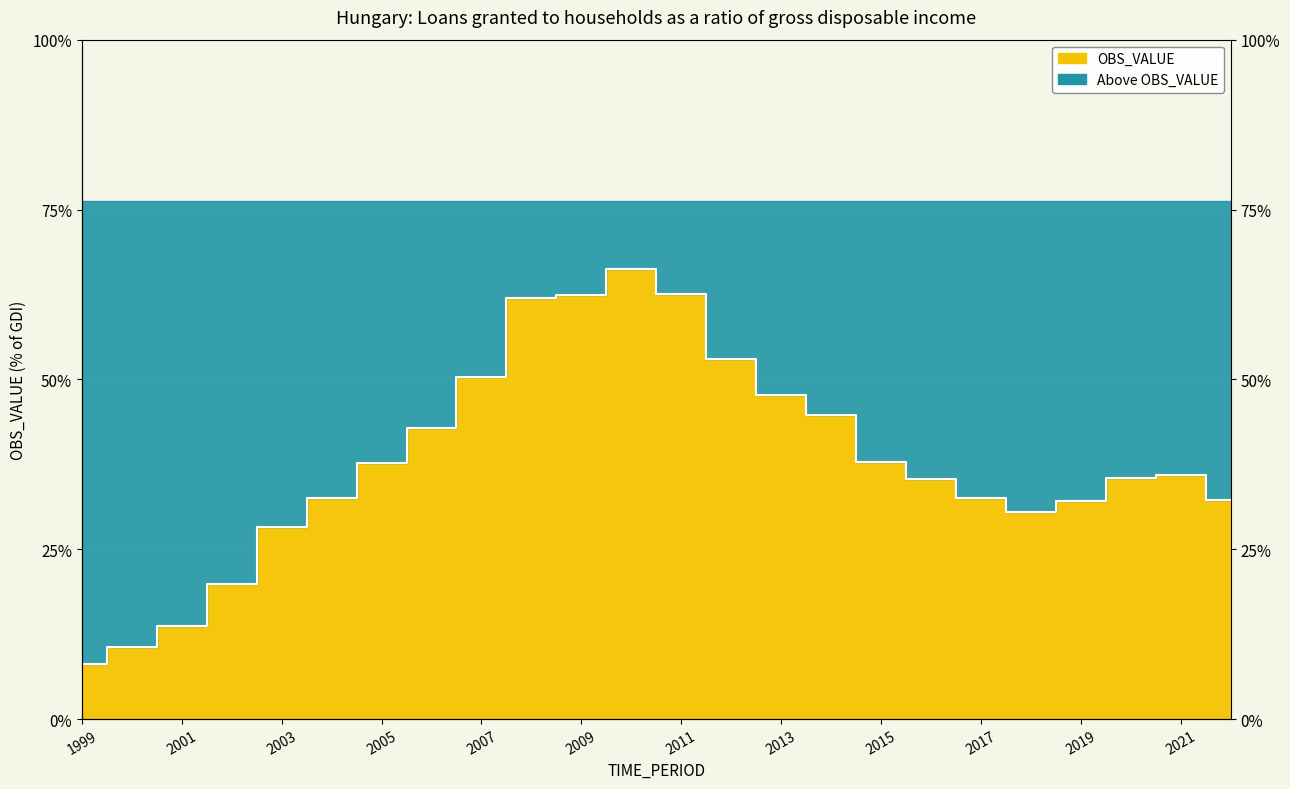

What is the sum of all values?

914.6